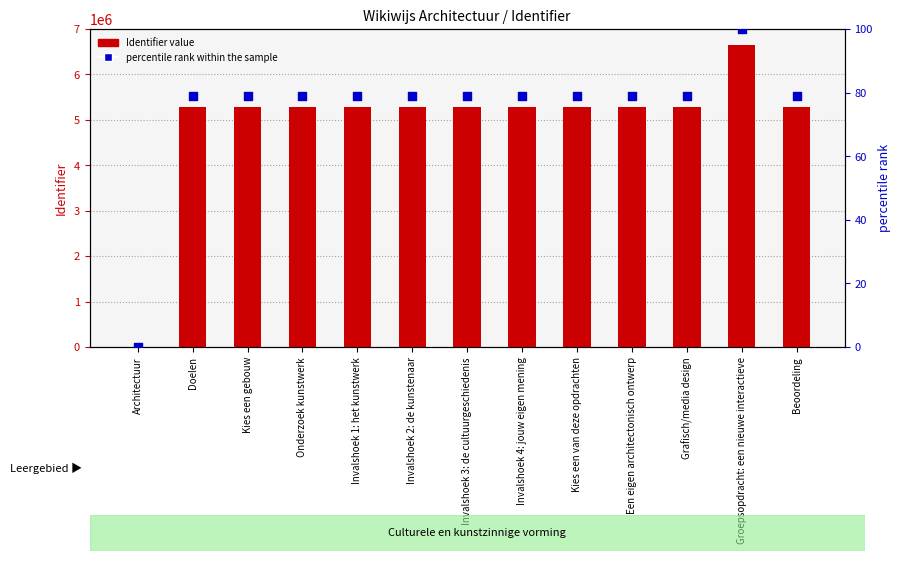

Which series contains the highest Y value?

Identifier value